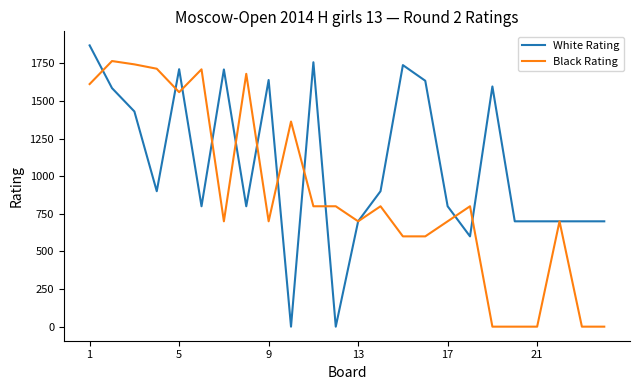

Rank the series by their average value, from highest to lowest.

White Rating, Black Rating